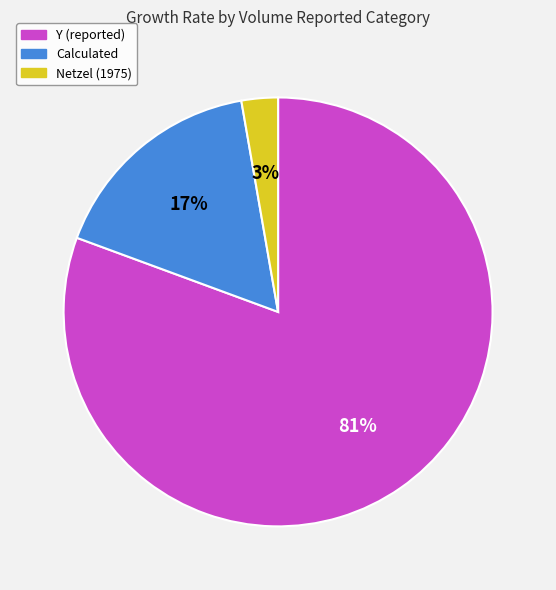

To the nearest percent, what is the average slice percentage?

33%